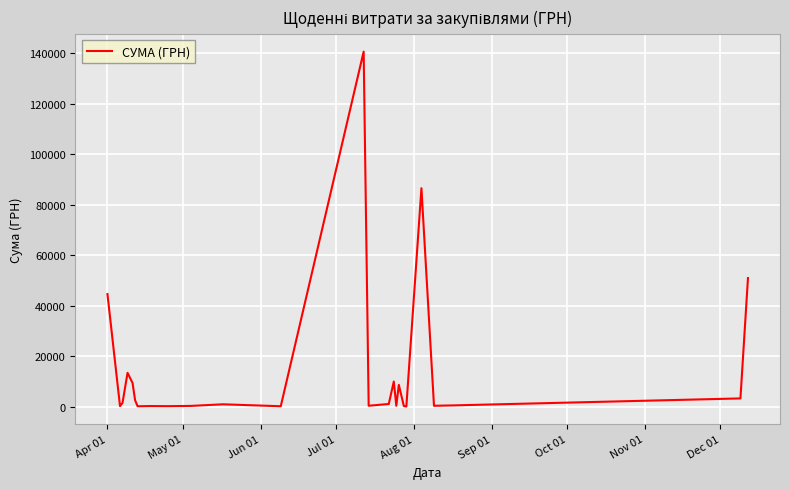

What is the maximum value shown in the chart?

140706.2